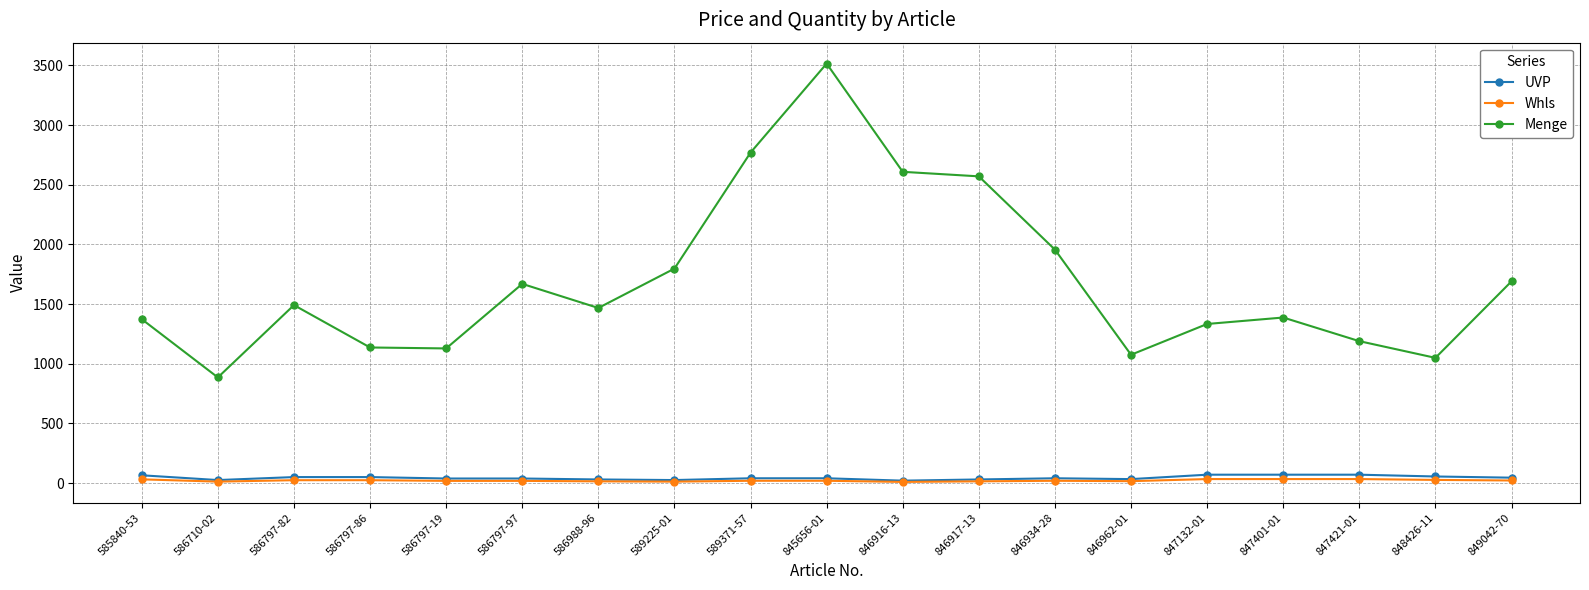

What is the minimum value for Whls?

9.5